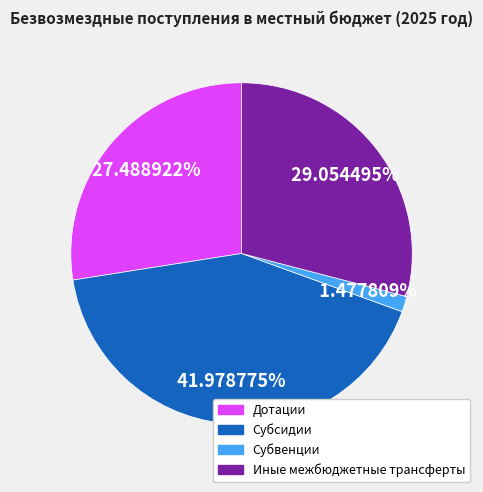

How much of the chart is everything except Субвенции?

98.5%